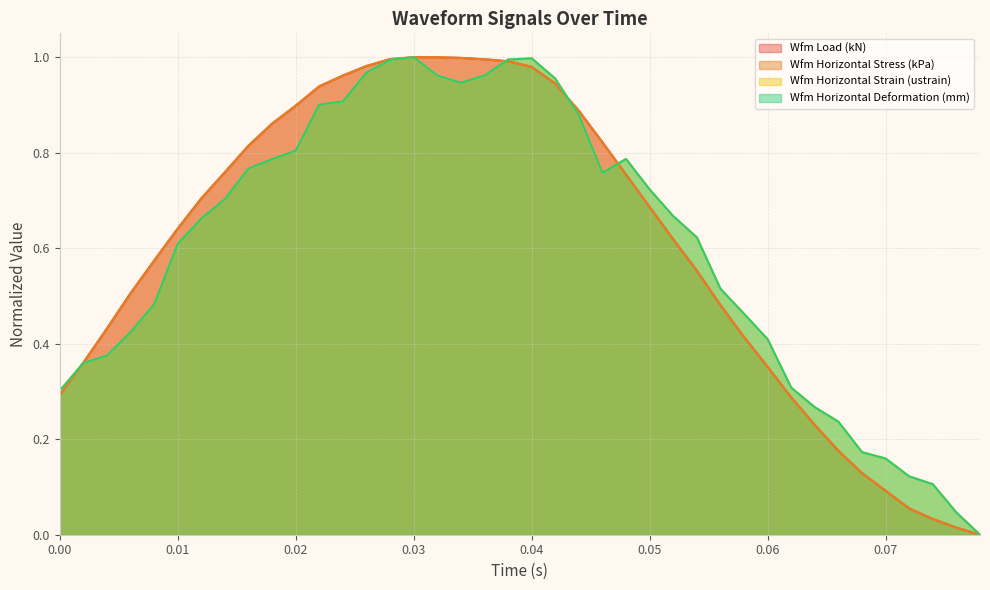

How many values in the Wfm Horizontal Deformation (mm) series exceed 0?

39